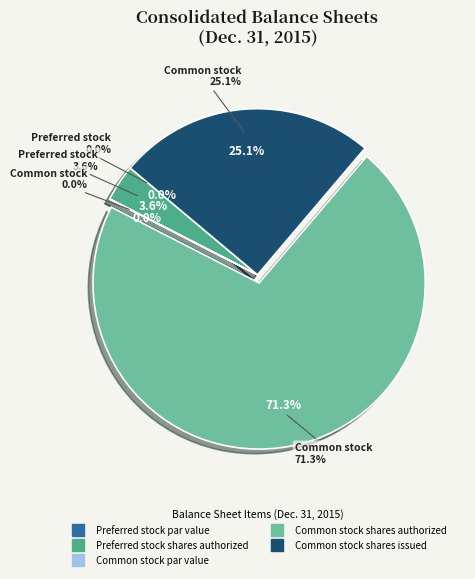

Is Common stock shares authorized the majority of the pie?

Yes